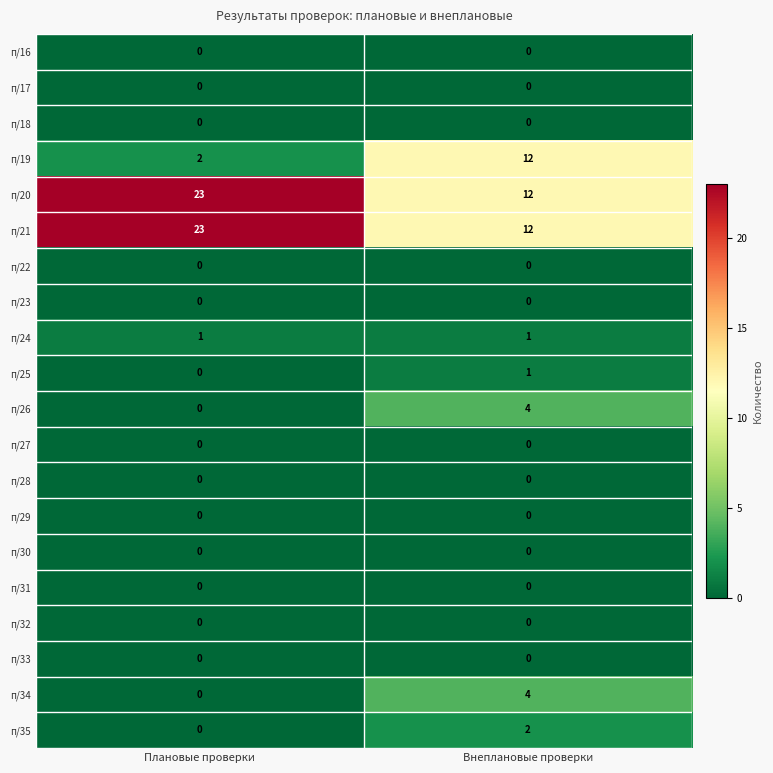

What is the total value across all series at Плановые проверки?

49